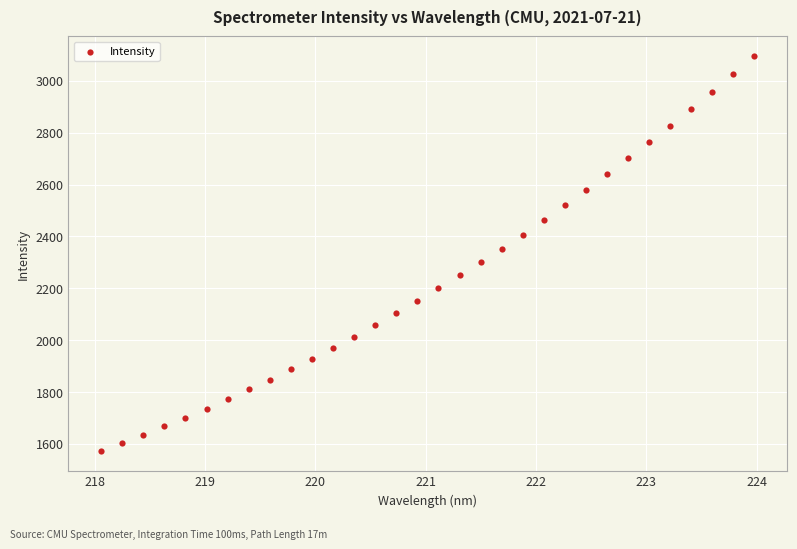

How many data points are displayed?

32